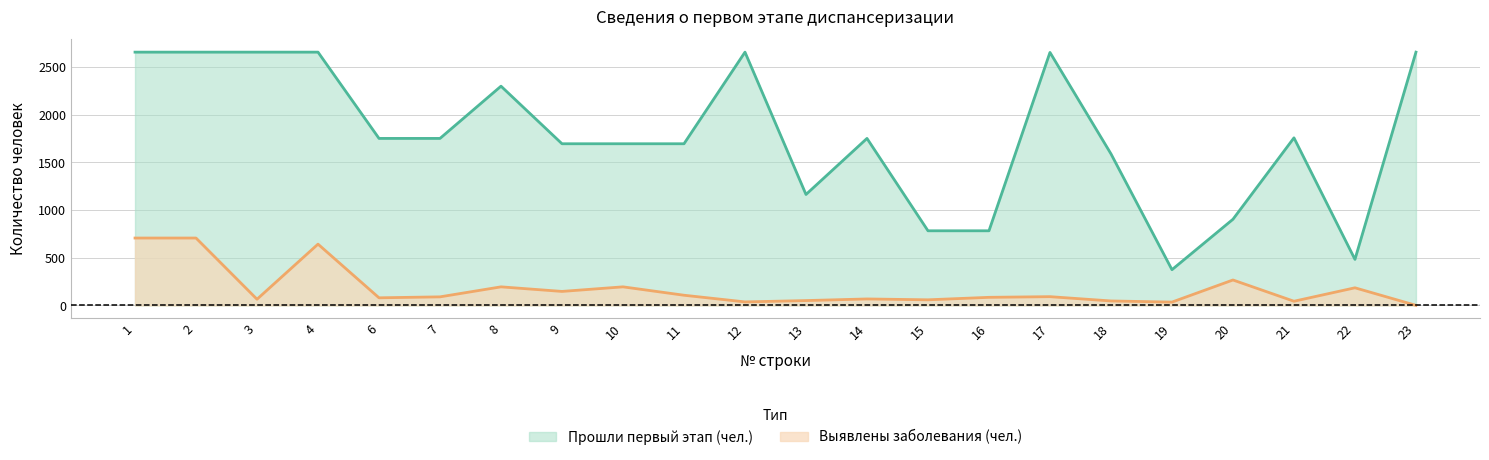

Rank the series by their average value, from lowest to highest.

Выявлены заболевания (чел.), Прошли первый этап (чел.)